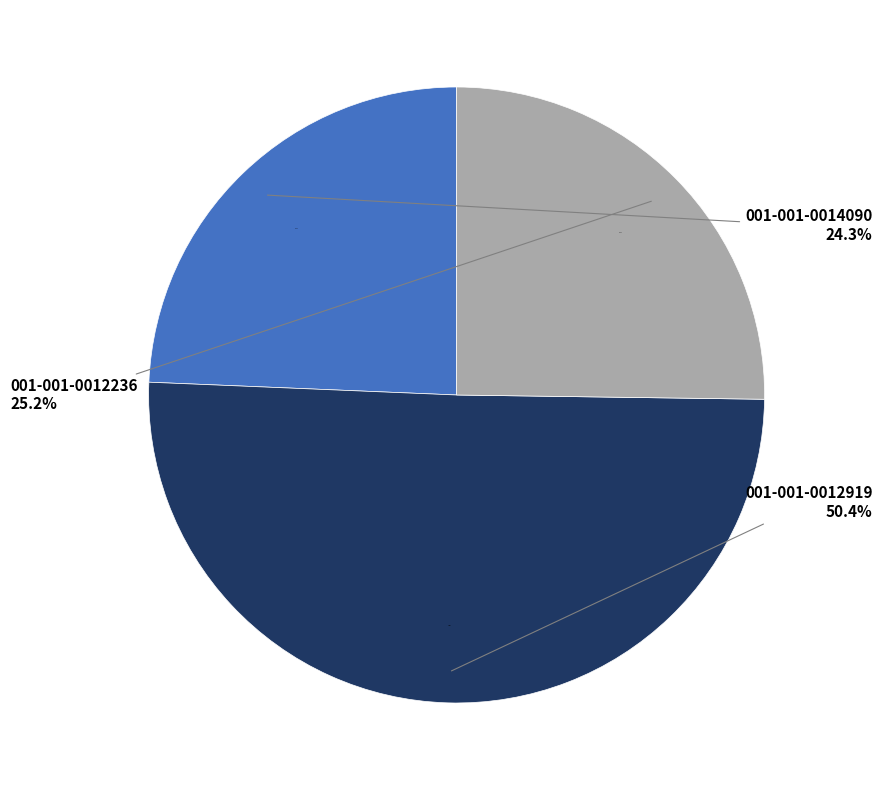

Which category accounts for the majority?

001-001-0012919